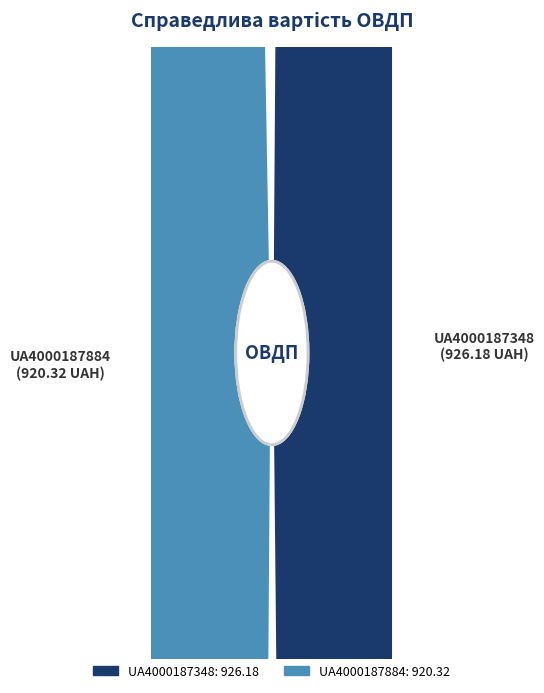

Combined, do UA4000187884 and UA4000187348 account for over 50%?

Yes